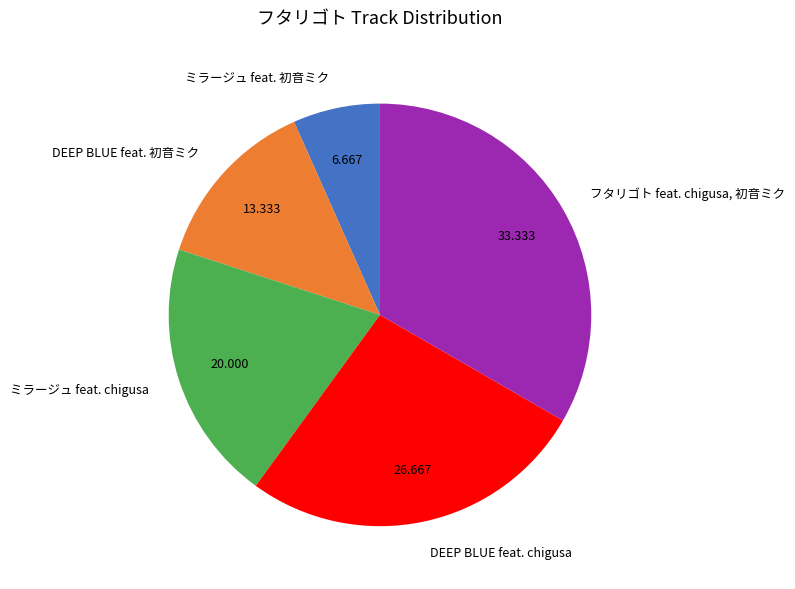

Is the sum of DEEP BLUE feat. chigusa and DEEP BLUE feat. 初音ミク greater than half?

No